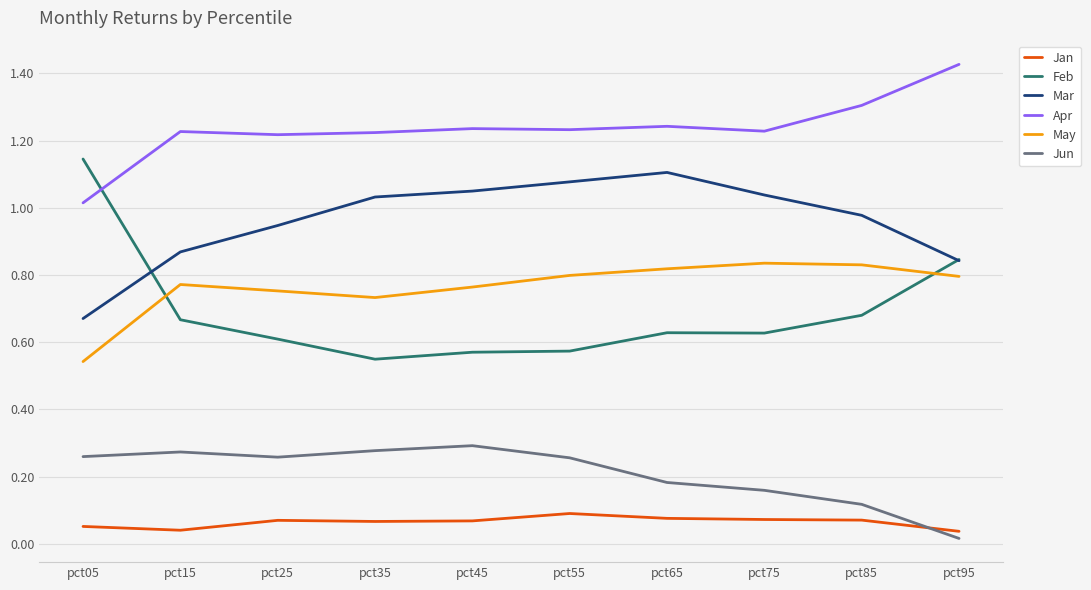

At which label is Mar closest to 0?

pct05